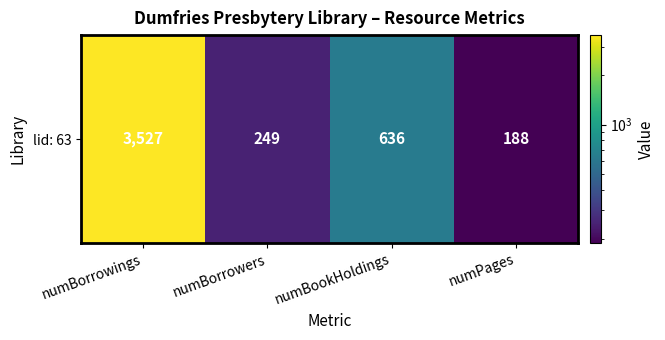

What is the maximum value shown in the chart?

3527